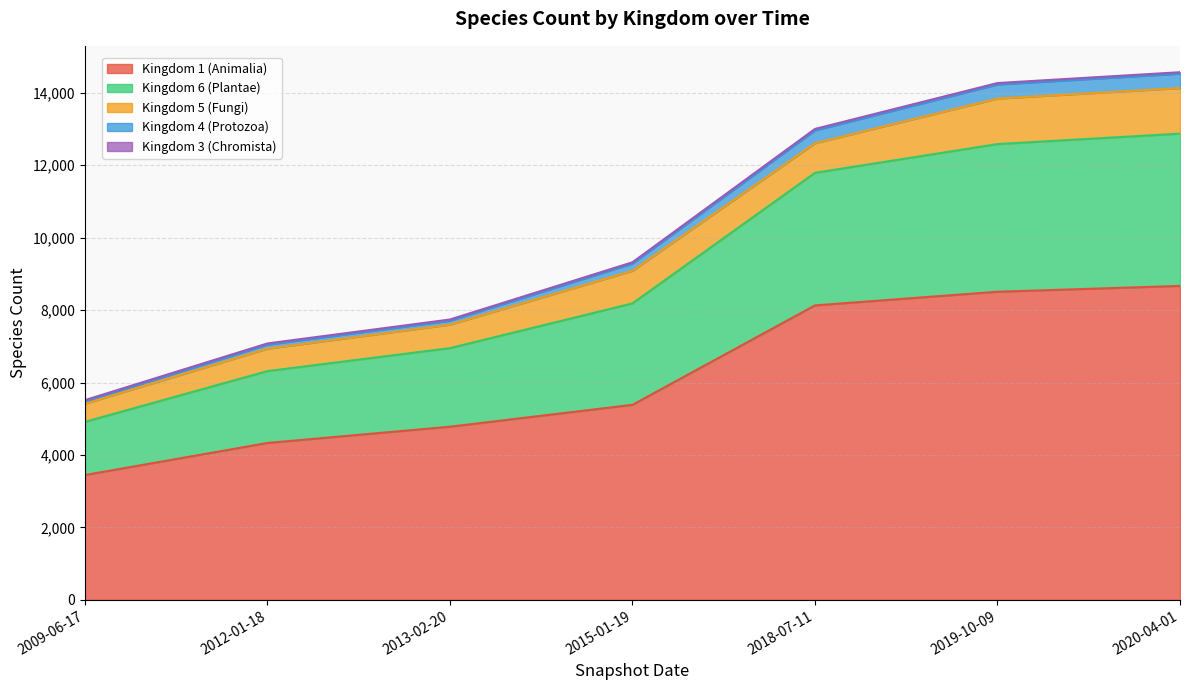

Which category has the lowest value in the Kingdom 1 (Animalia) series?

2009-06-17